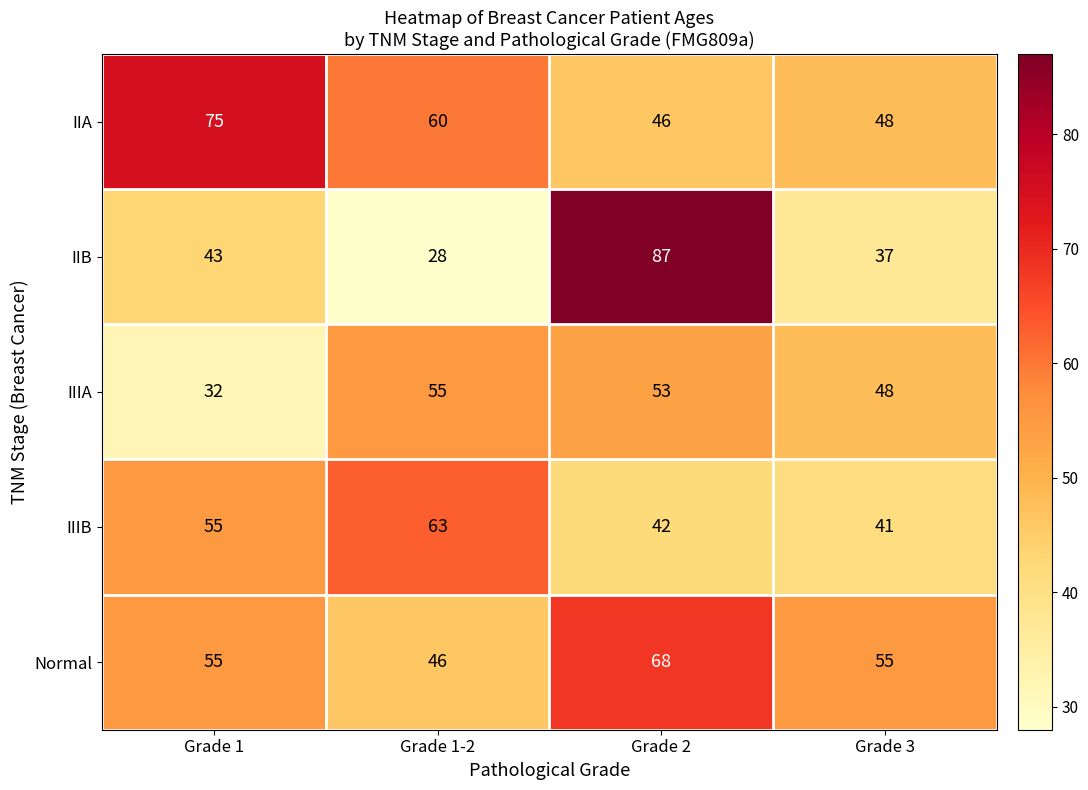

At how many categories does at least one series exceed 54?

4